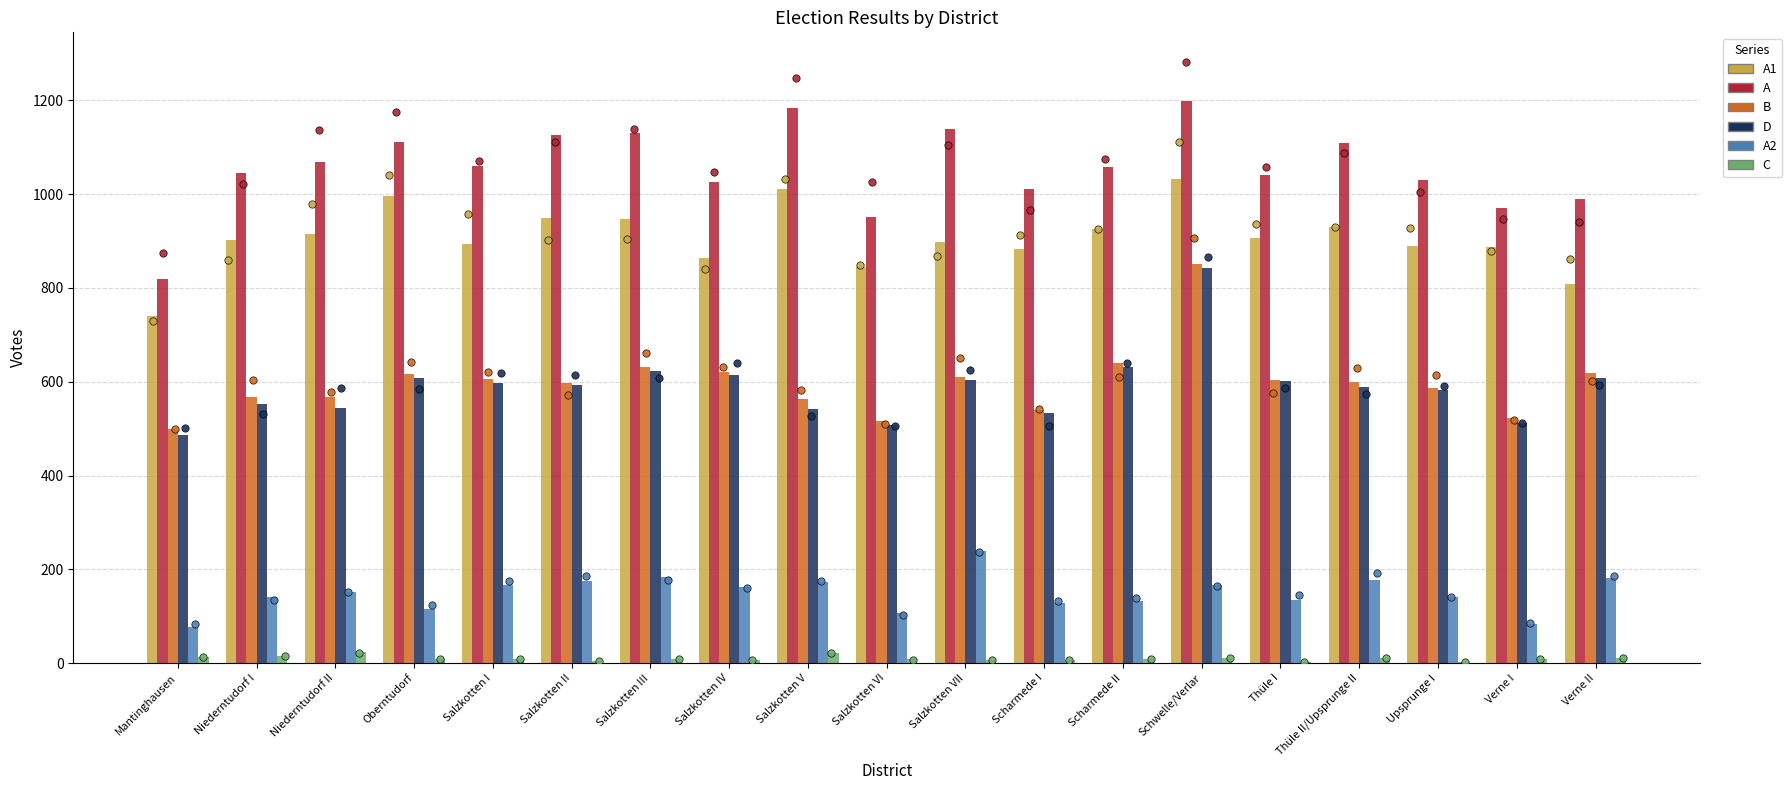

At which category is the sum across all series the highest?

Schwelle/Verlar